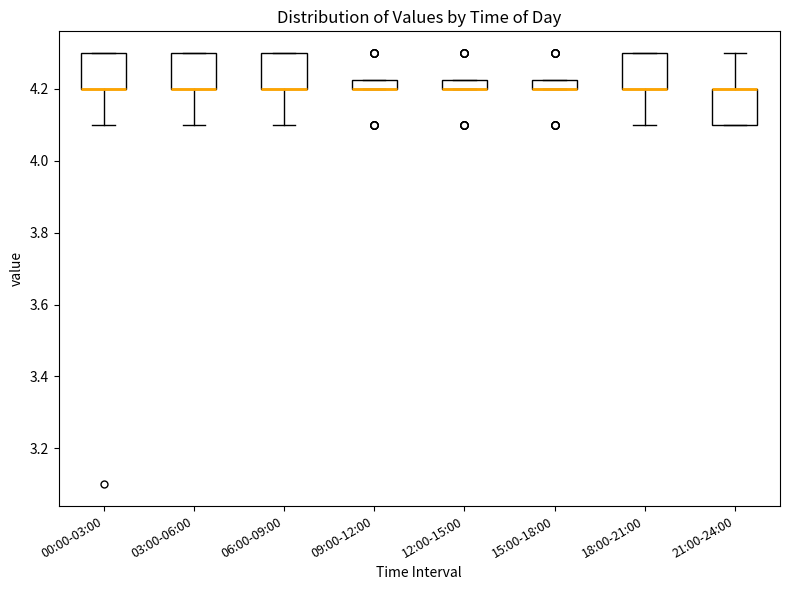

Where is the upper edge of the box for 12:00-15:00 on the y-axis? The values are not printed on the chart, so give them approximately, as read against the axis.

4.22